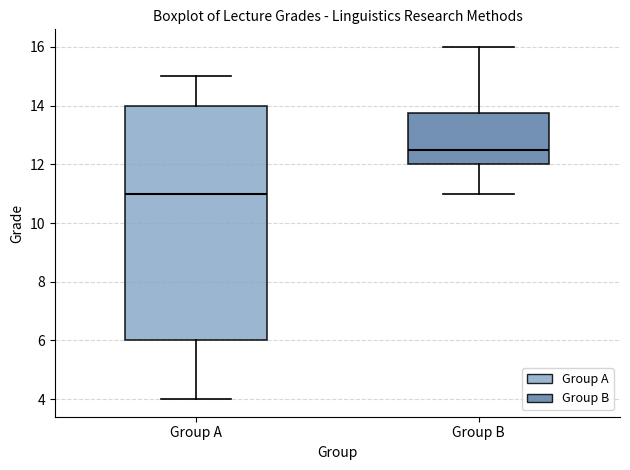

Which box's median line is the highest?

Group B